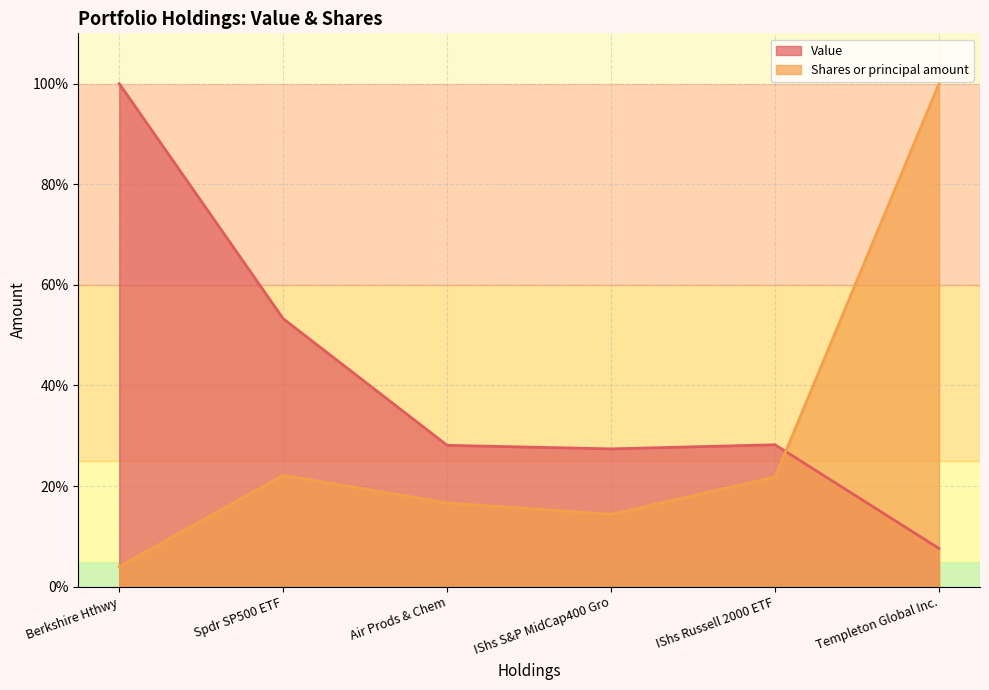

True or false: Shares or principal amount has a value of 21.8 at IShs Russell 2000 ETF.

True